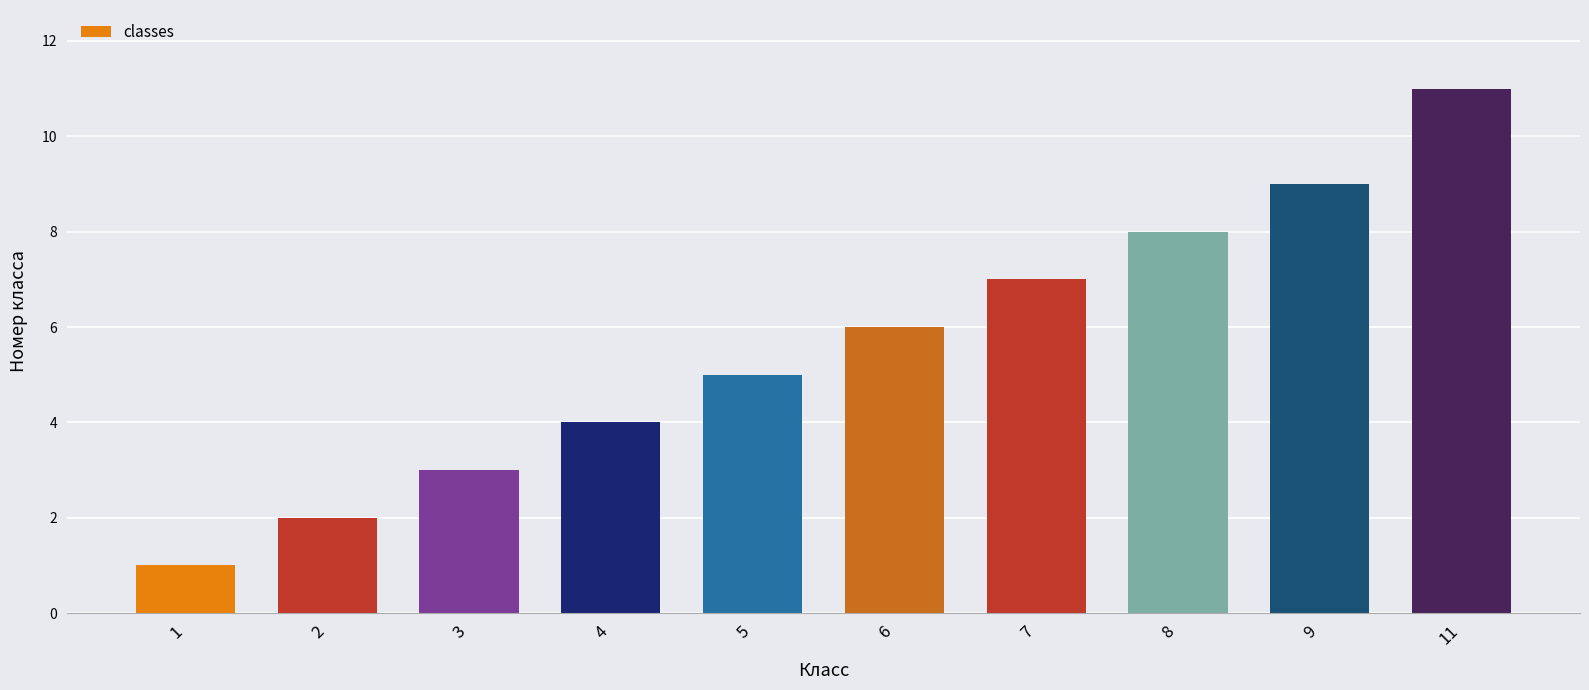

What is the minimum value shown in the chart?

1